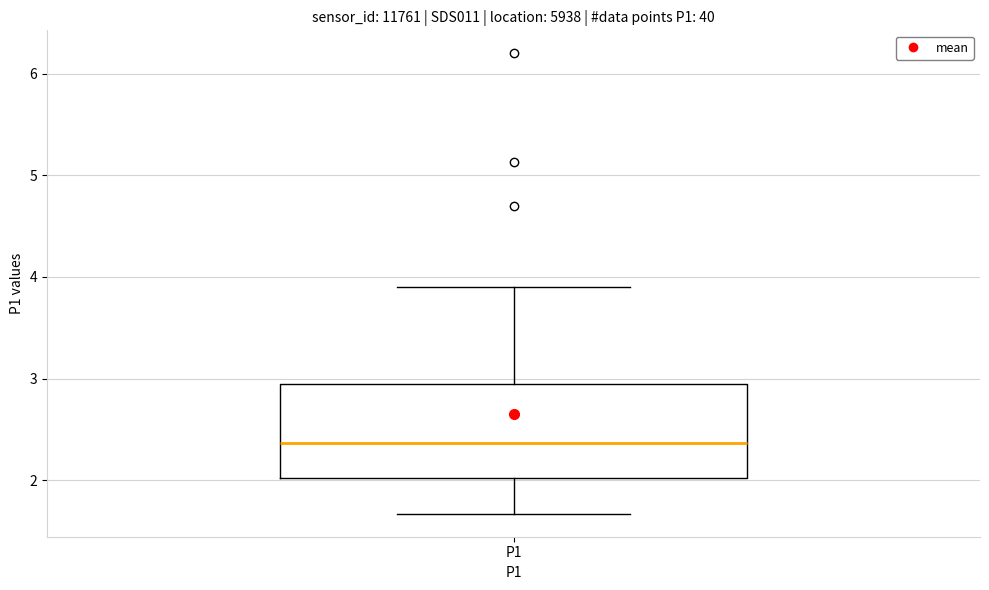

Transcribe this box plot: give where the median line is, the range the box spans, and where the two whiskers end, as read against the y-axis. The values are not printed on the chart, so give them approximately, as read against the axis.

median 2.4, box 2.0 to 2.9, whiskers 1.7 to 3.9